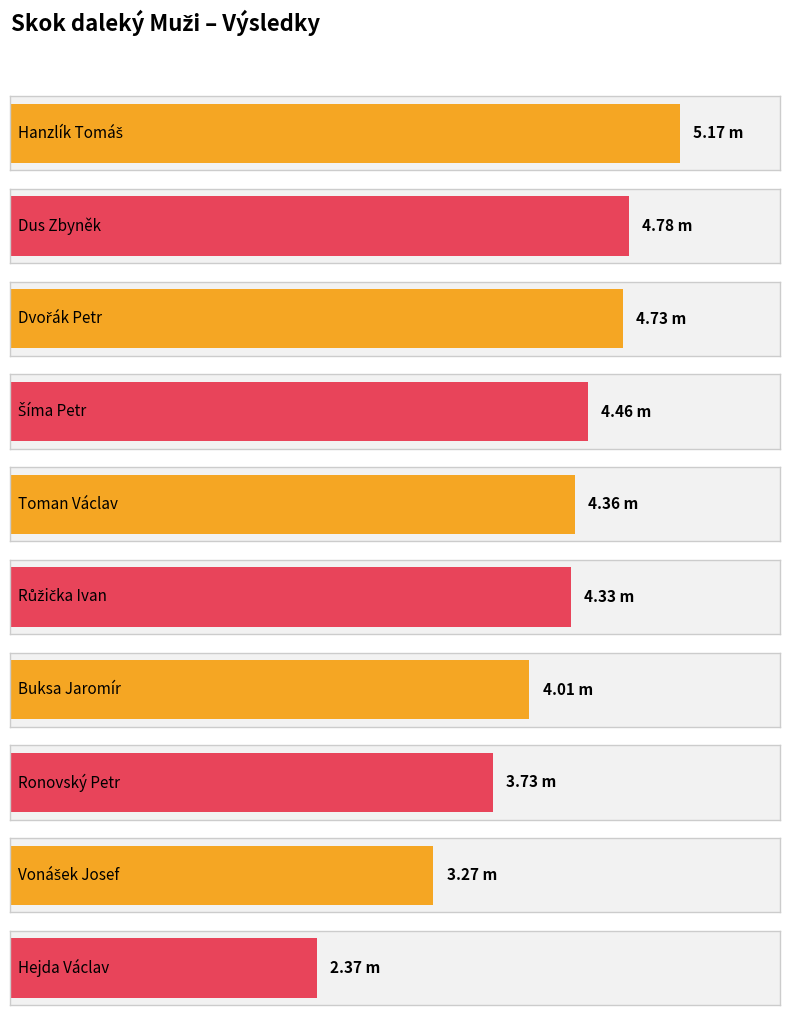

Reading left to right, transcribe all the data shown in this chart.

Hanzlík Tomáš=5.2	Dus Zbyněk=4.8	Dvořák Petr=4.7	Šíma Petr=4.5	Toman Václav=4.4	Růžička Ivan=4.3	Buksa Jaromír=4.0	Ronovský Petr=3.7	Vonášek Josef=3.3	Hejda Václav=2.4